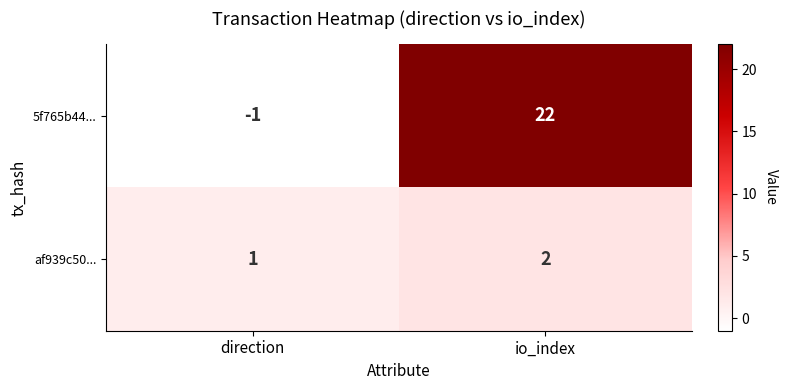

Which series changed the most between direction and io_index?

5f765b44...